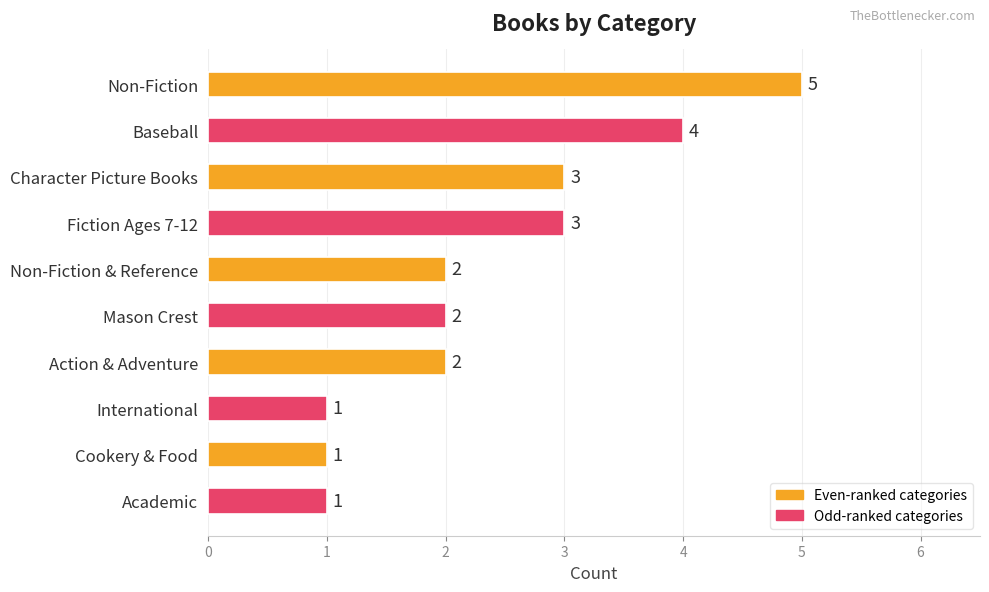

The value at Non-Fiction is 5. True or false?

True